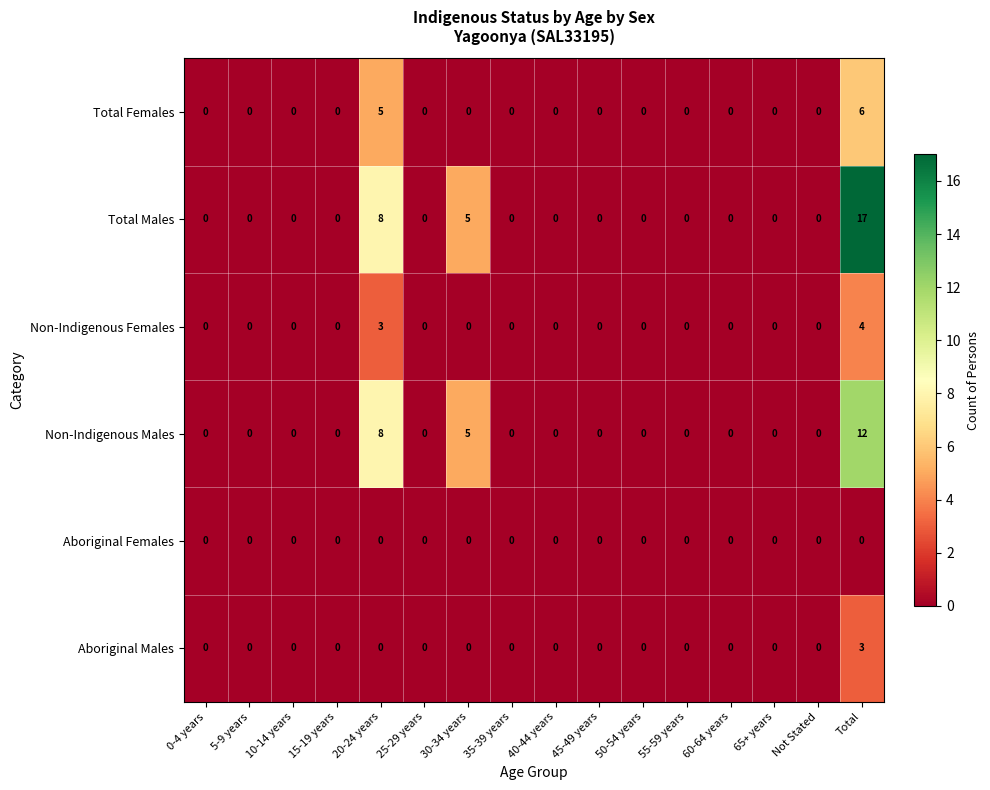

At which label is Non-Indigenous Males closest to 6?

30-34 years